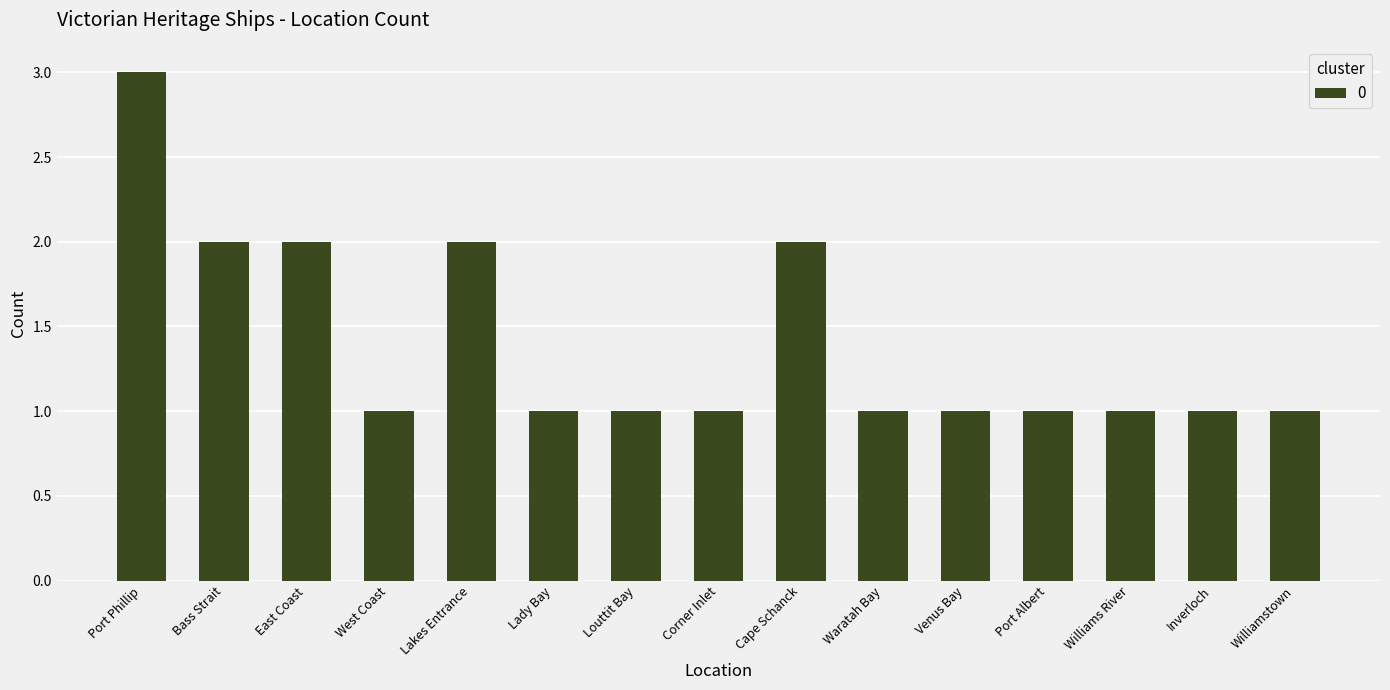

Reading left to right, extract all data points from this chart.

Port Phillip=3	Bass Strait=2	East Coast=2	West Coast=1	Lakes Entrance=2	Lady Bay=1	Louttit Bay=1	Corner Inlet=1	Cape Schanck=2	Waratah Bay=1	Venus Bay=1	Port Albert=1	Williams River=1	Inverloch=1	Williamstown=1